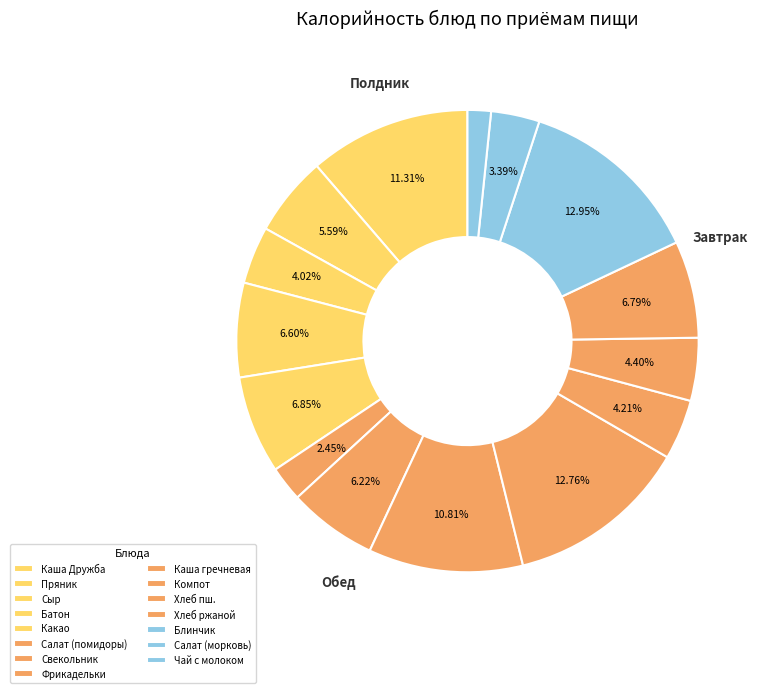

Which category has the biggest portion of the pie?

Блинчик с фруктовой начинкой